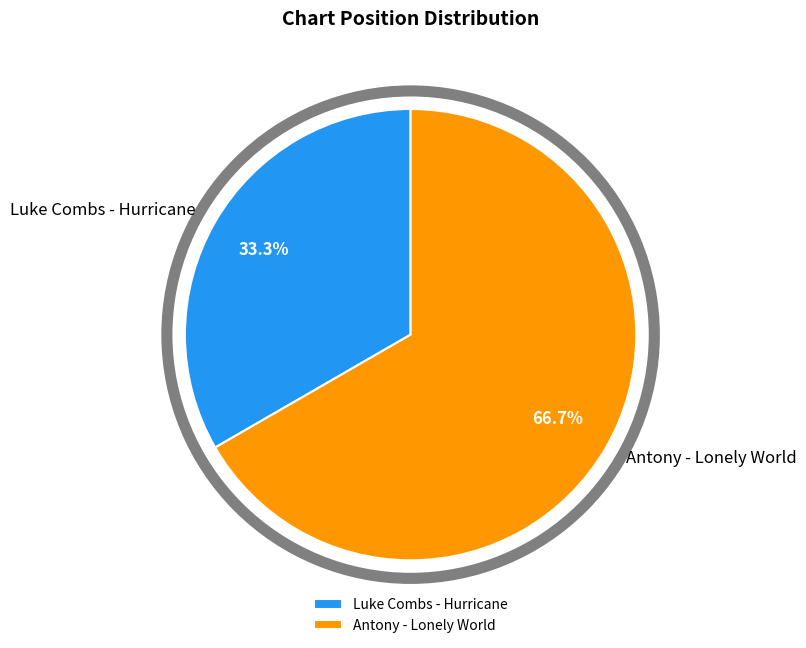

The Luke Combs - Hurricane slice represents 24% of the pie. True or false?

False